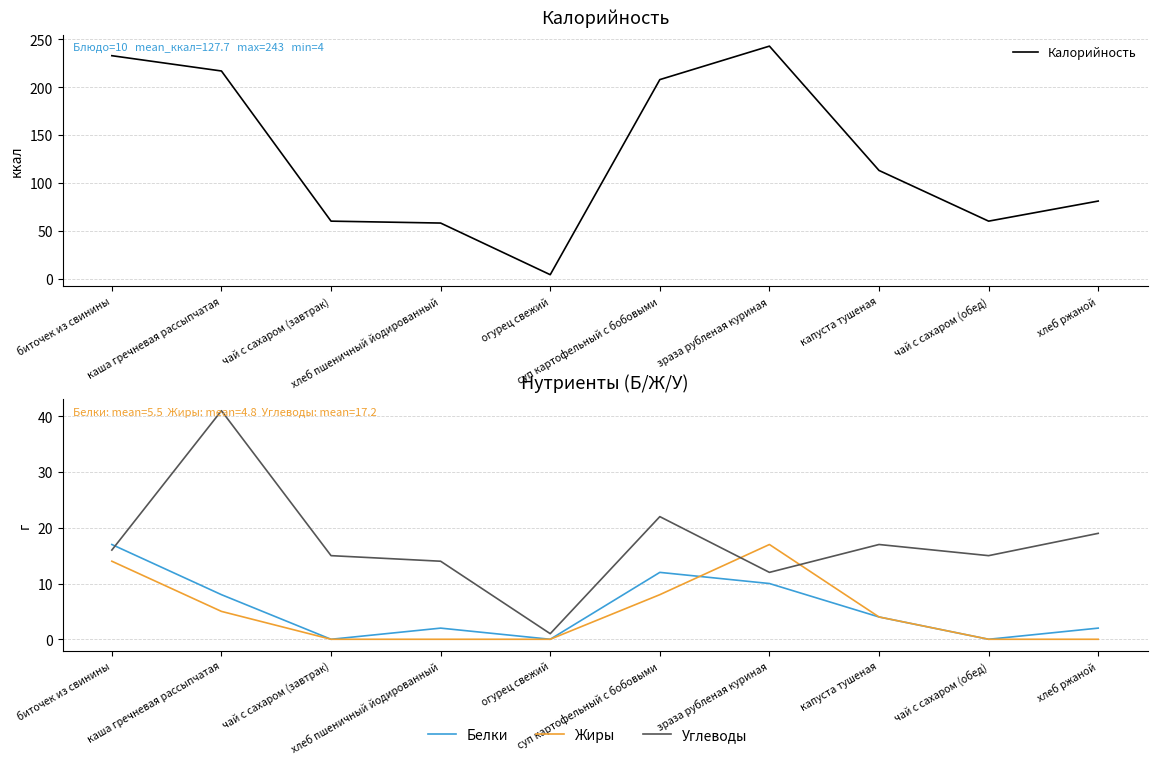

Between каша гречневая рассыпчатая and чай с сахаром (завтрак), which series saw the biggest shift?

Калорийность